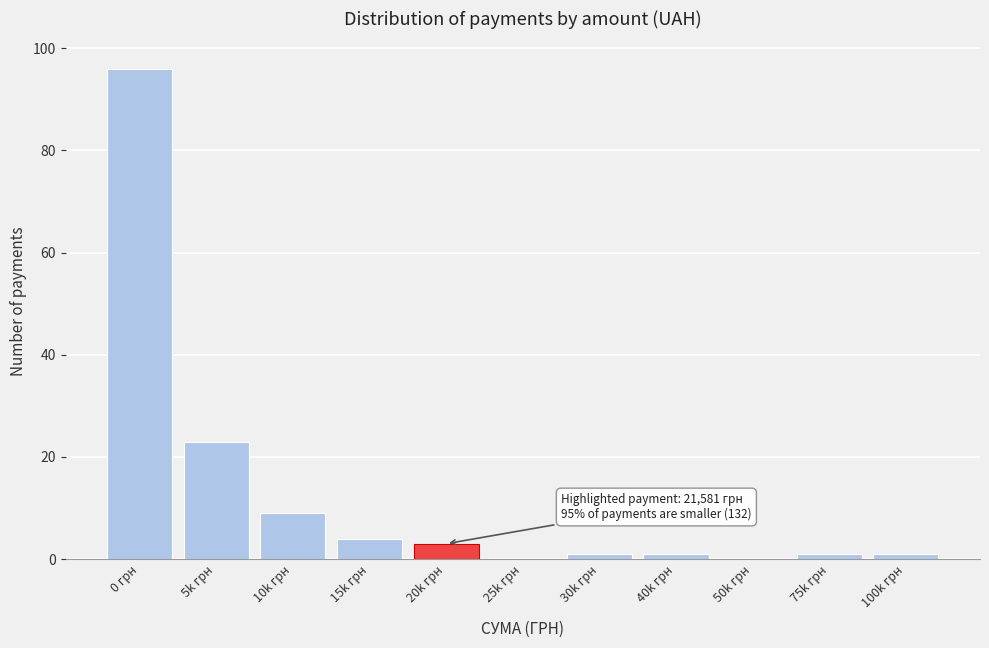

Reading right to left, list all the values displayed in this chart.

100k грн=1	75k грн=1	50k грн=0	40k грн=1	30k грн=1	25k грн=0	20k грн=3	15k грн=4	10k грн=9	5k грн=23	0 грн=96